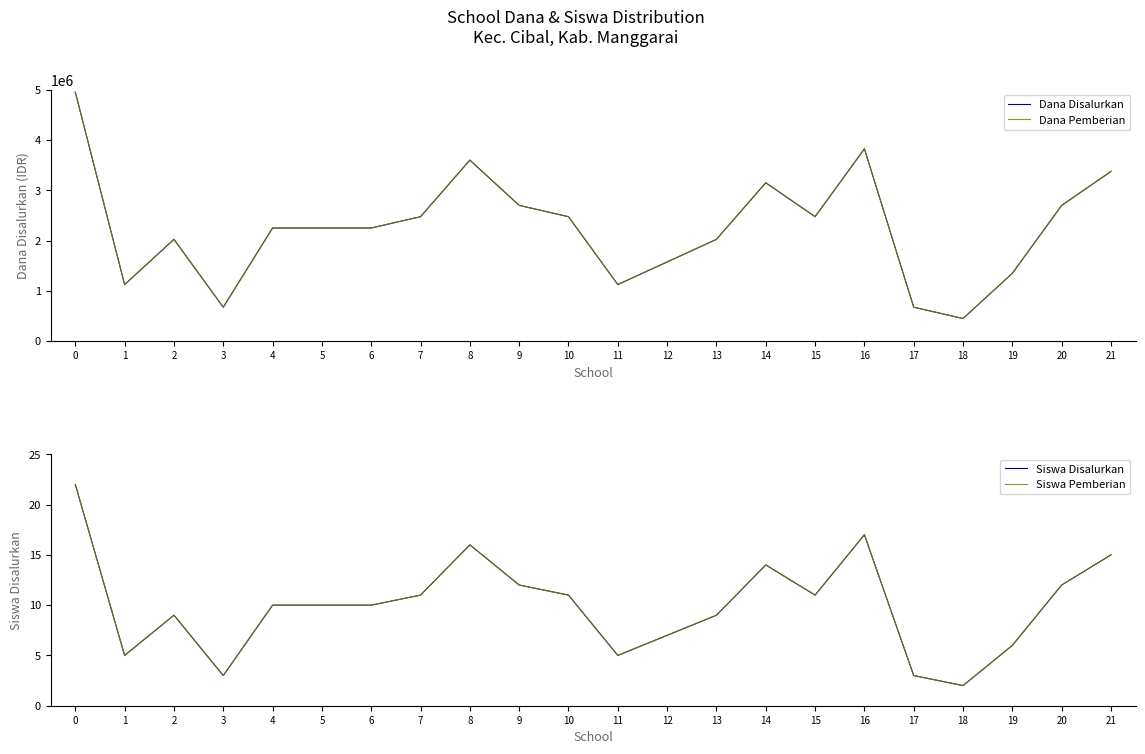

Where is the first local minimum for Dana Pemberian?

1